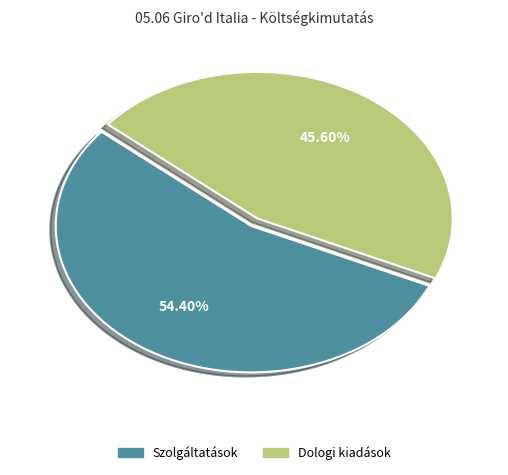

Is there a majority slice in this chart?

Yes